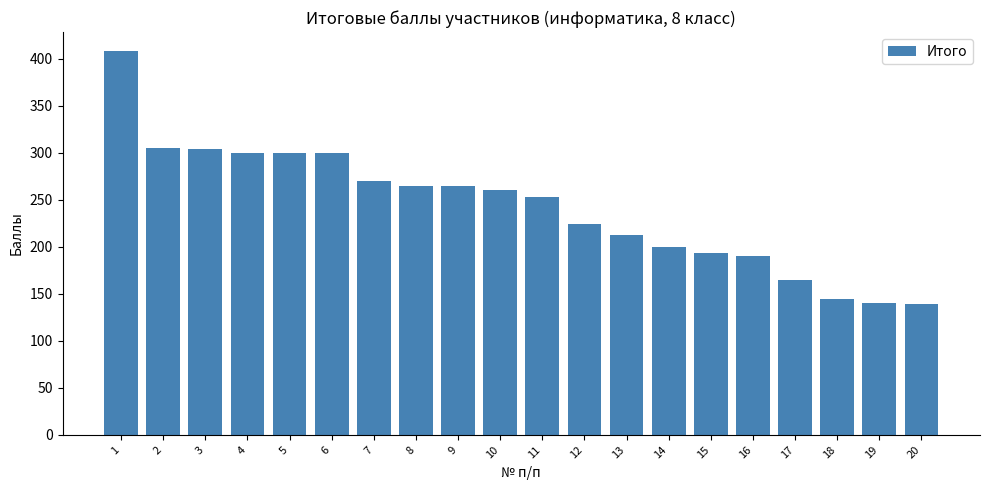

The value at 17 is 105. True or false?

False